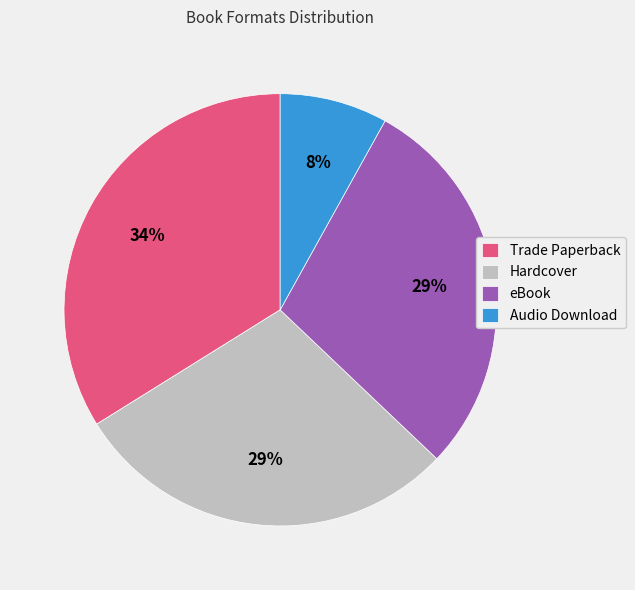

Does any single category account for the majority?

No